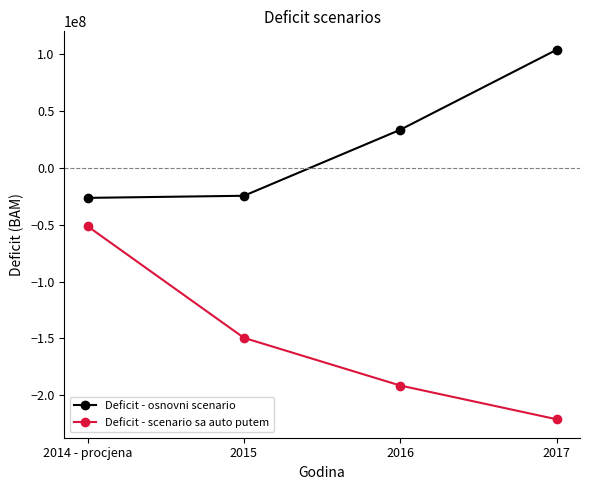

Rank the series by their maximum value, from highest to lowest.

Deficit - osnovni scenario, Deficit - scenario sa auto putem